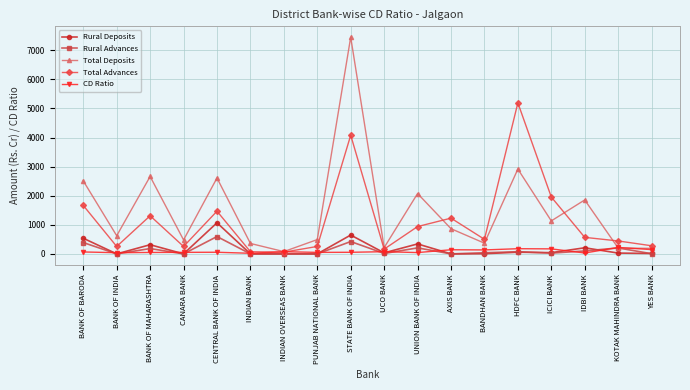

Which series has the widest spread of values?

Total Deposits